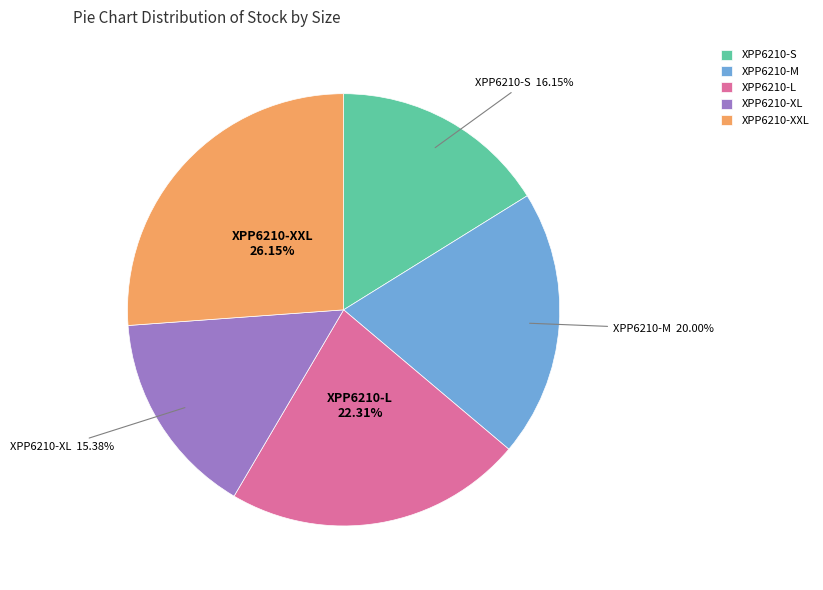

How many segments does this pie chart have?

5